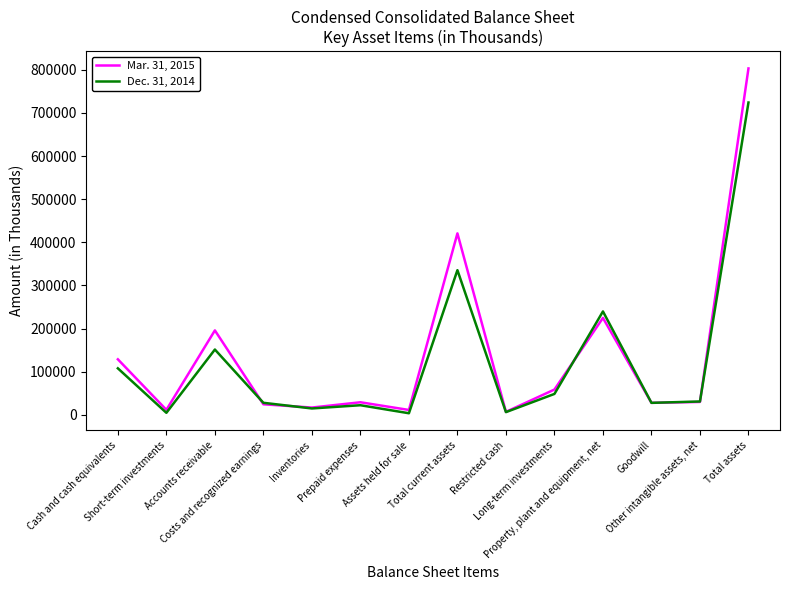

Count the number of data series in this chart.

2